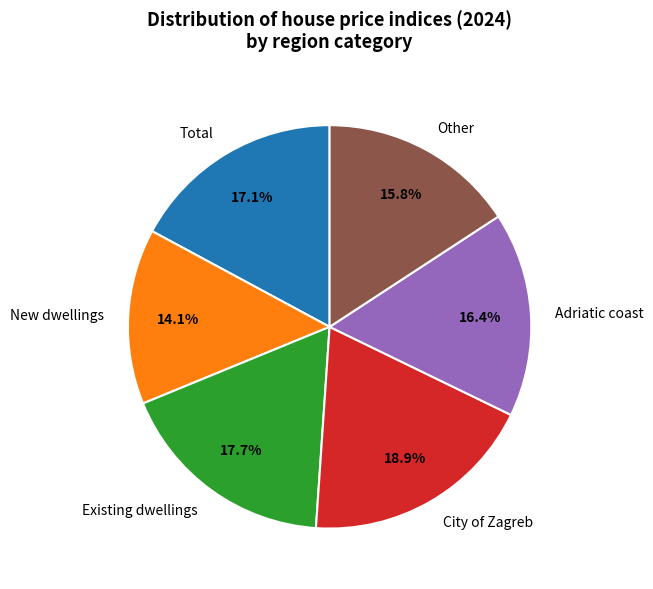

To the nearest percent, what is the combined percentage of Existing dwellings and Total?

35%